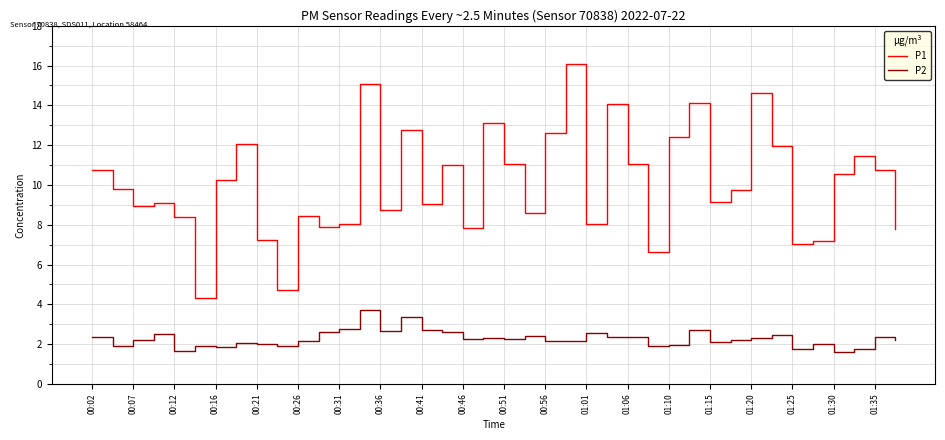

What is the difference between the maximum and minimum values in the P1 series?

11.8